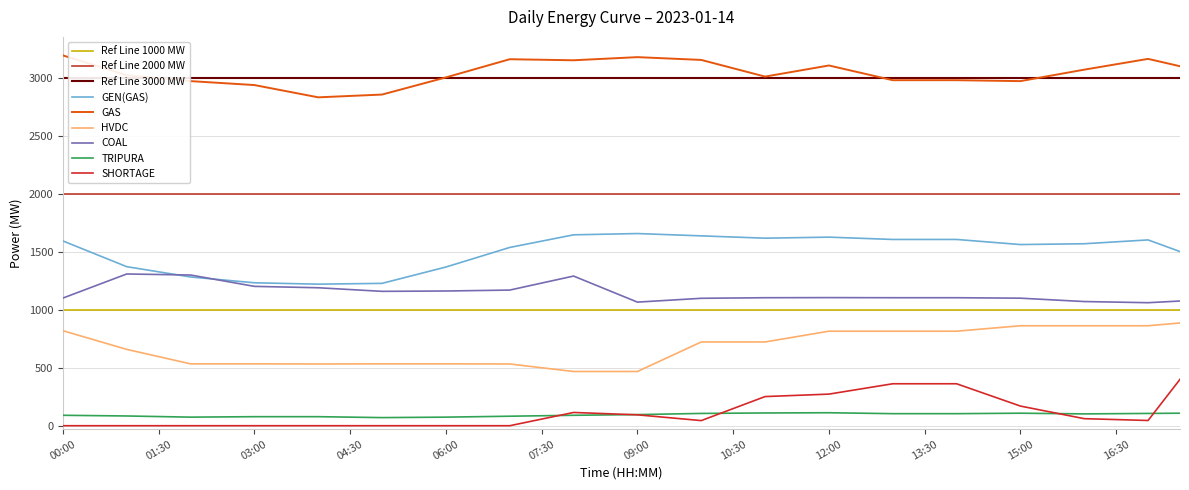

Which has a higher value, 03:00 or 11:30?

11:30